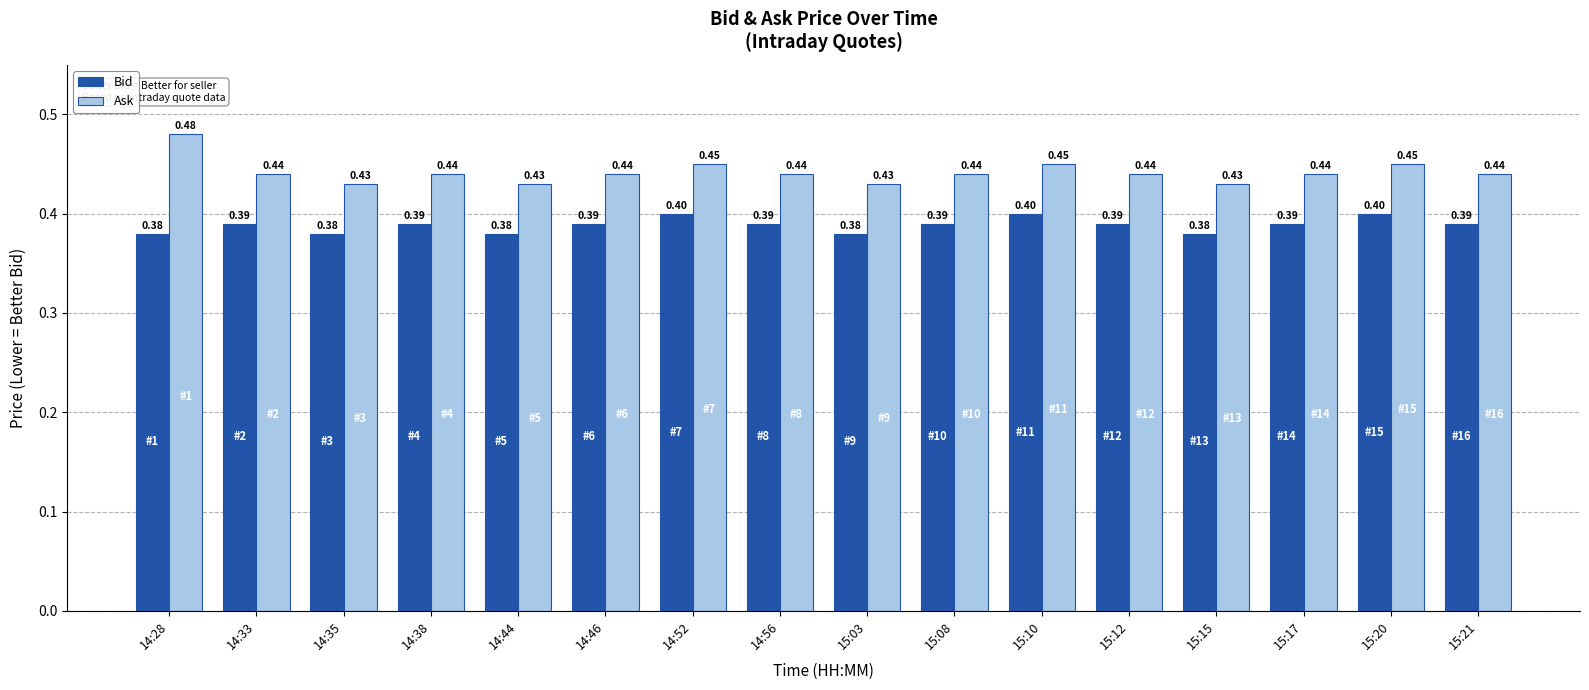

What is the approximate value of Bid at 14:52?

0.4